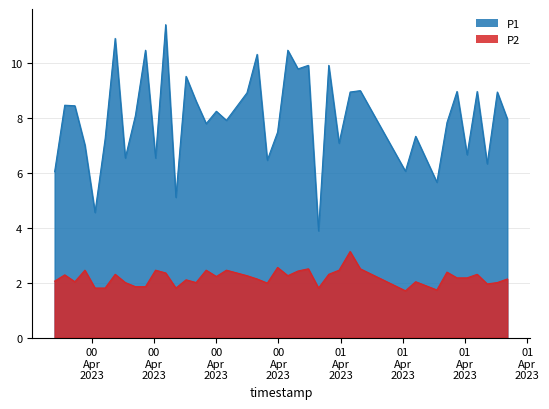

What is the value of the P2 point at the 33rd from the left?

1.7